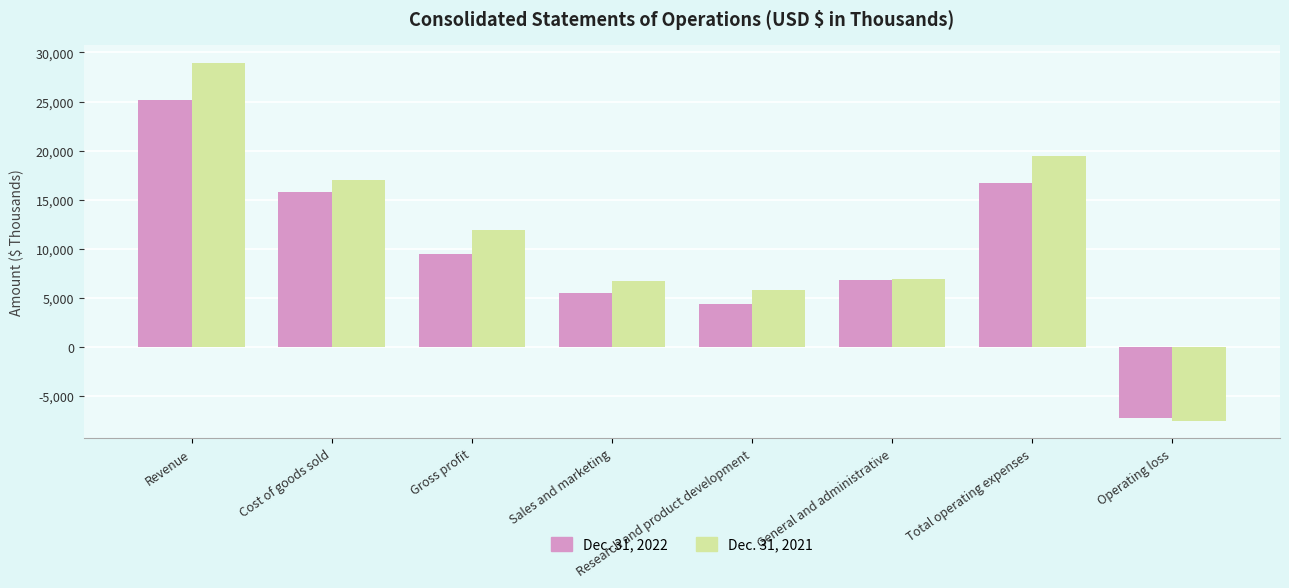

At which label is Dec. 31, 2021 closest to 10736?

Gross profit